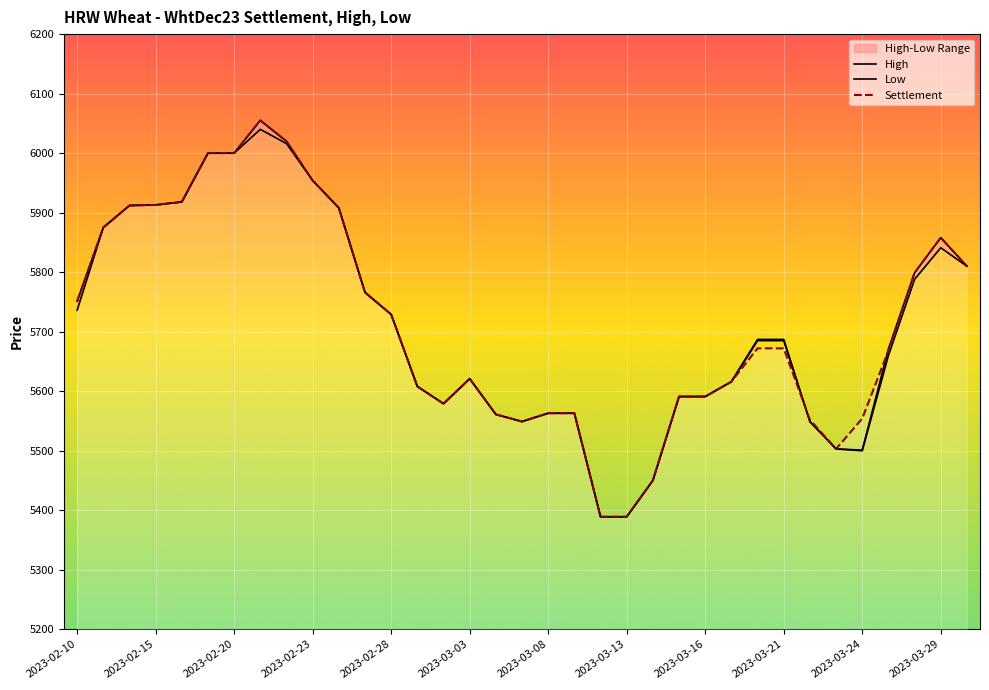

Where does the Low series first go above 5685?

2023-02-10